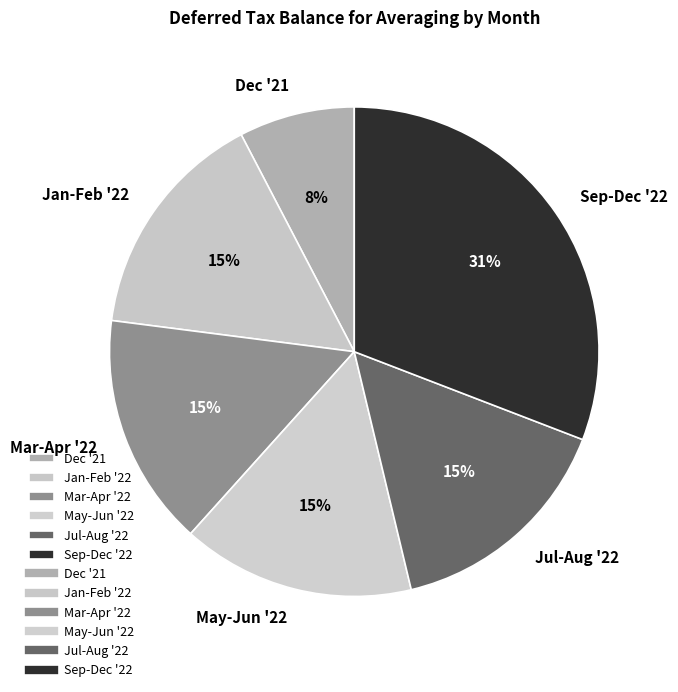

Which has a higher value, Dec '21 or Sep-Dec '22?

Sep-Dec '22